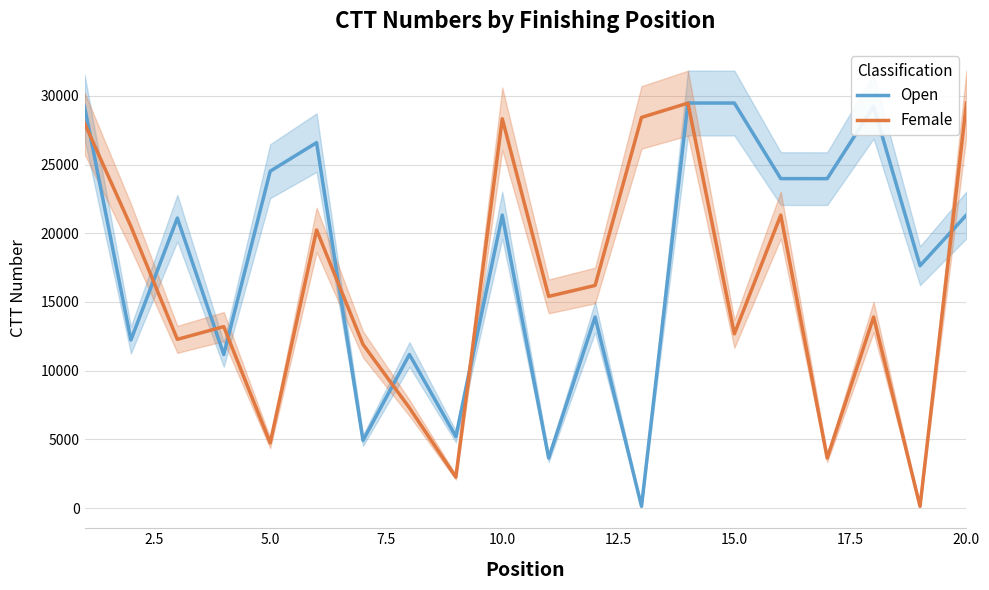

Rank the series by their average value, from highest to lowest.

Open, Female